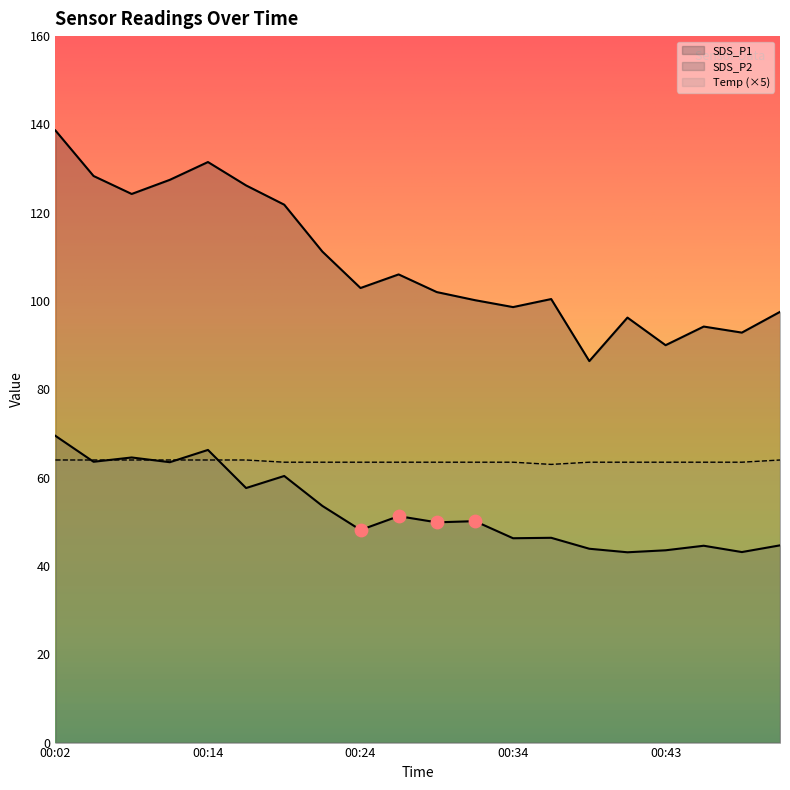

Which series has the widest spread of Y values?

SDS_P1